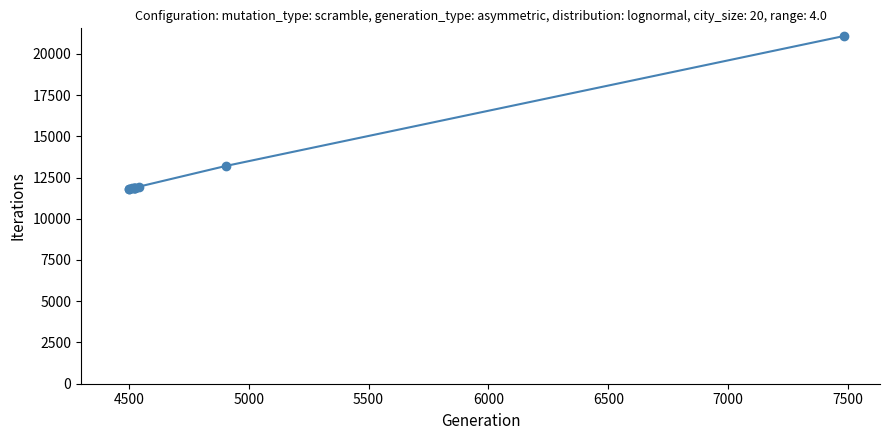

What is the sum of all values?

129222